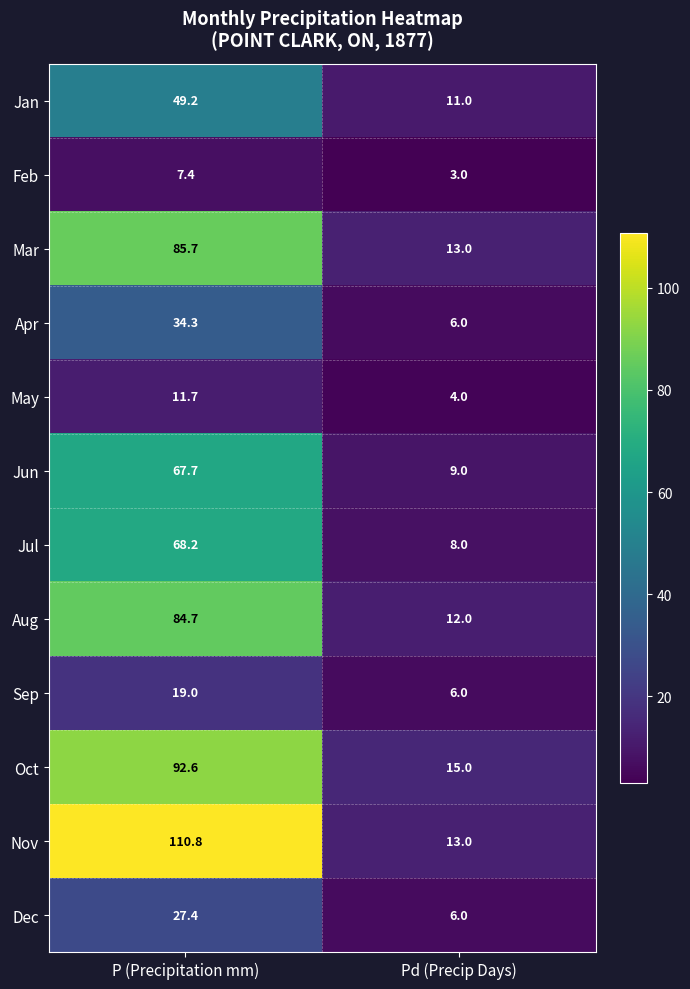

Which series has the largest range (max minus min)?

Nov